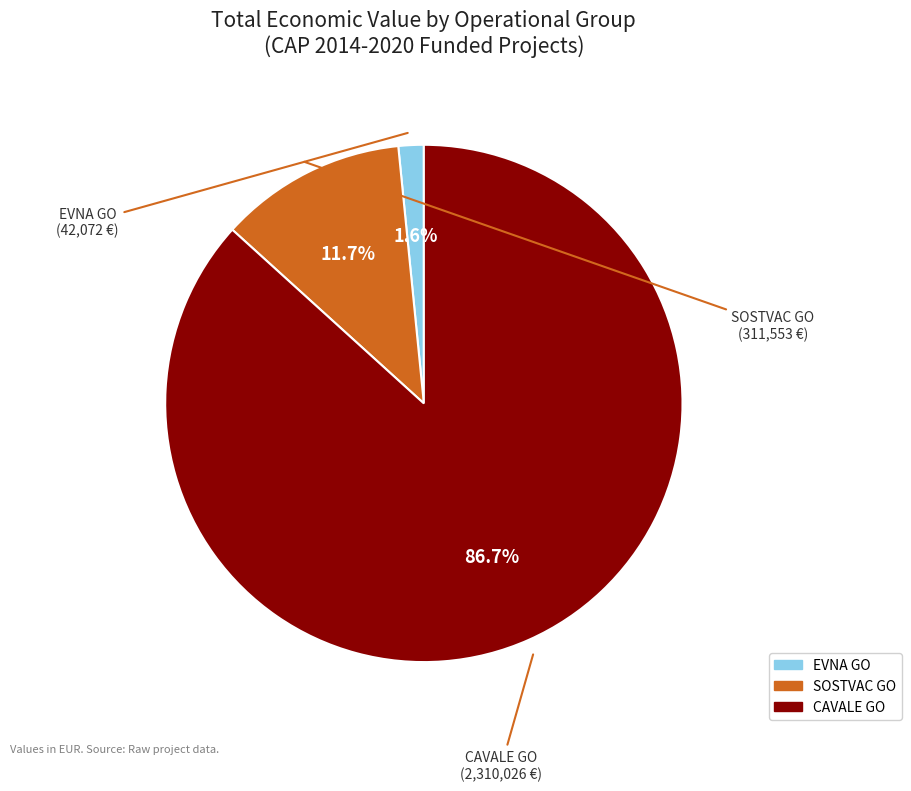

Is there a majority slice in this chart?

Yes